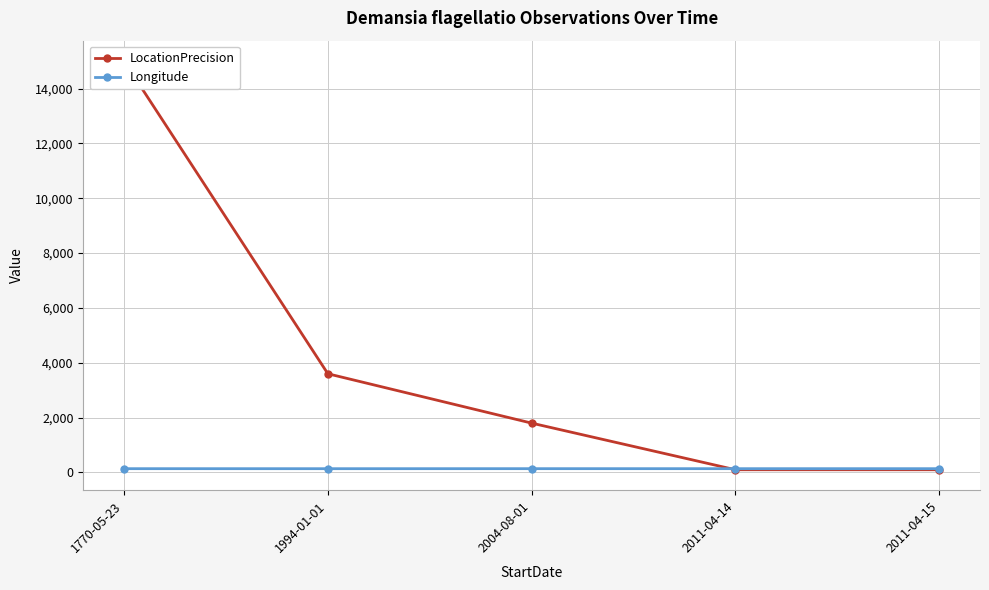

What is the total value across all series at 1994-01-01?

3738.7